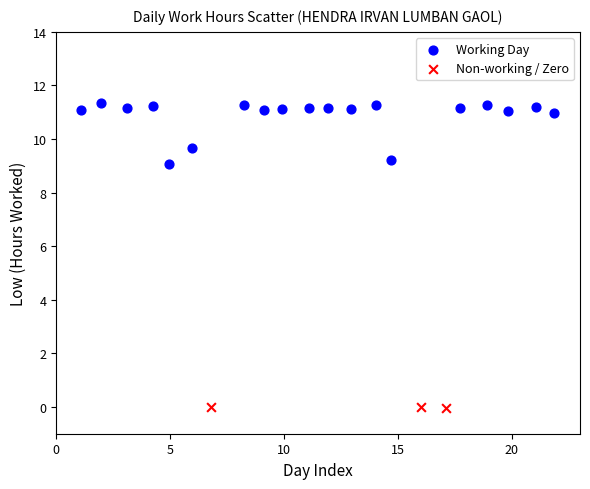

Which series has the largest Y range (max minus min)?

Working Day